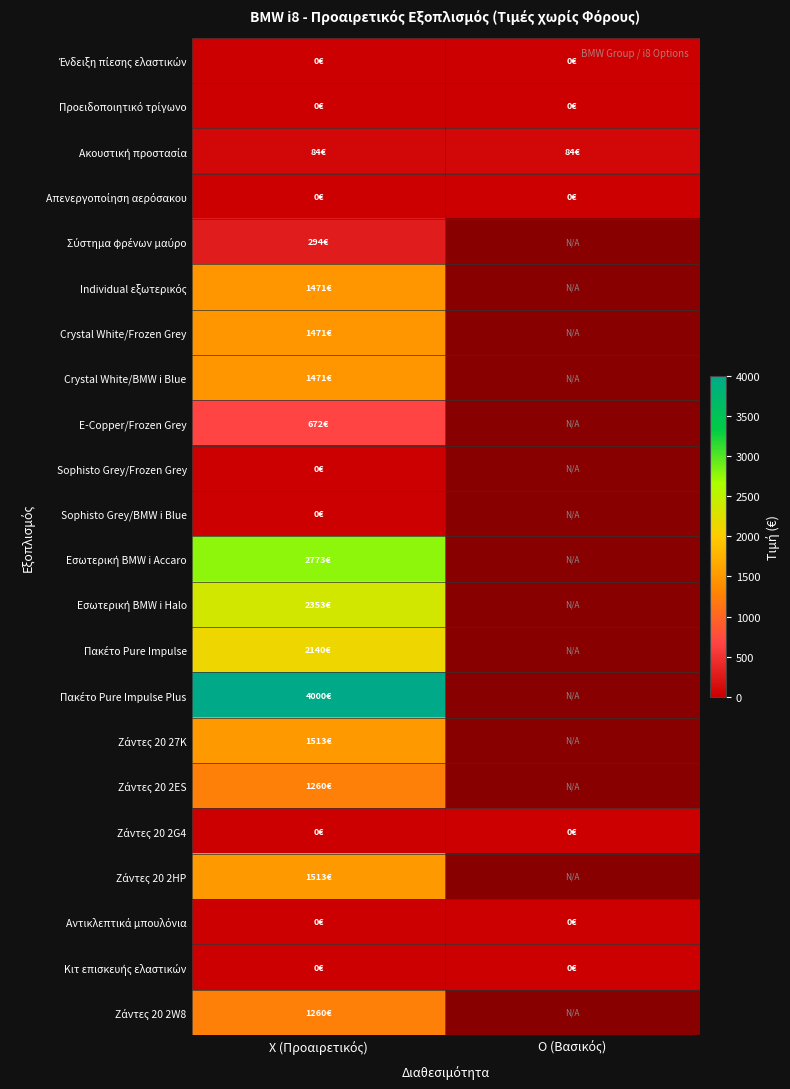

What is the difference between the highest and lowest values at X (Προαιρετικός)?

4000.0